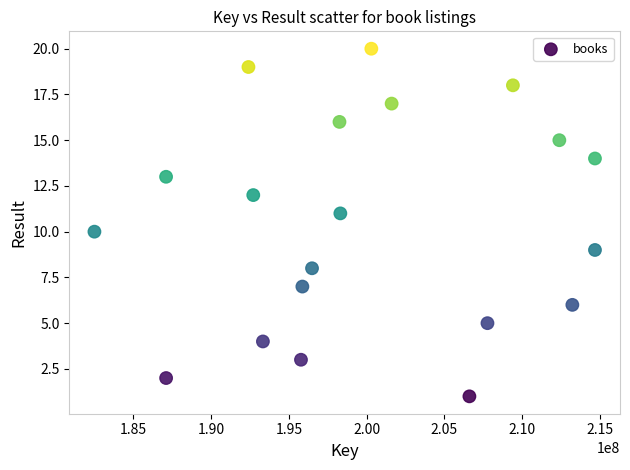

What is the range of Y values (max minus min)?

19